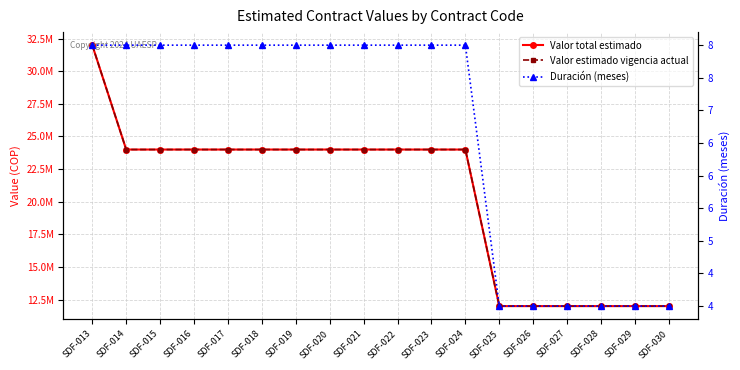

Does the chart have visible grid lines?

Yes